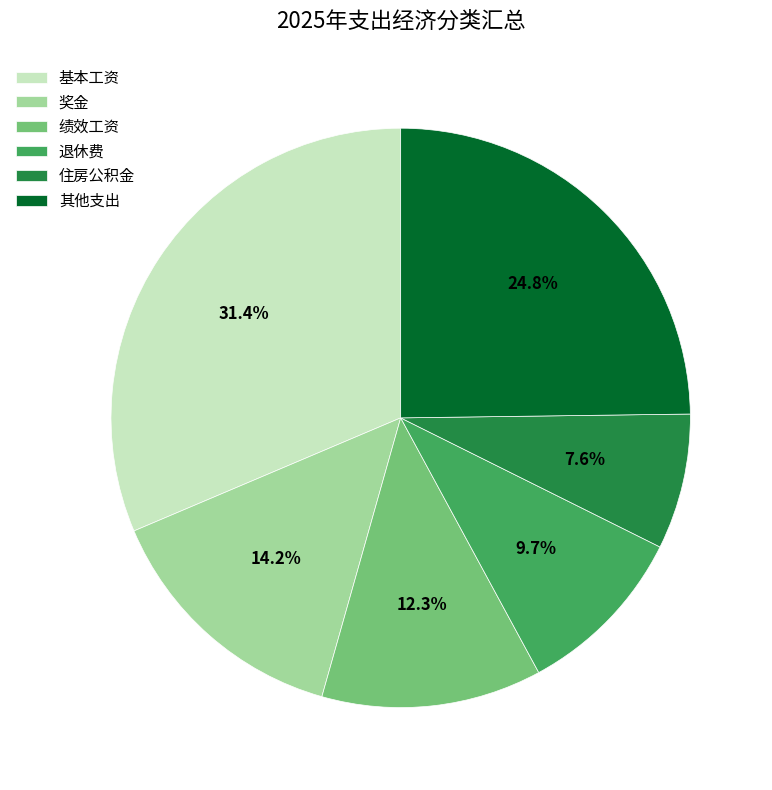

To the nearest percent, what is the average slice percentage?

17%